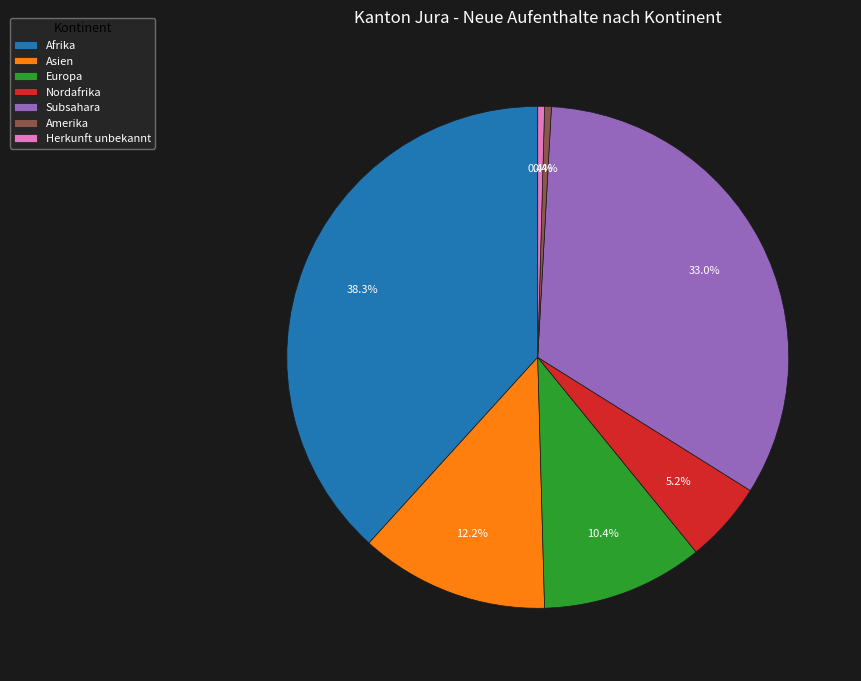

To the nearest percent, what is the average slice percentage?

14%